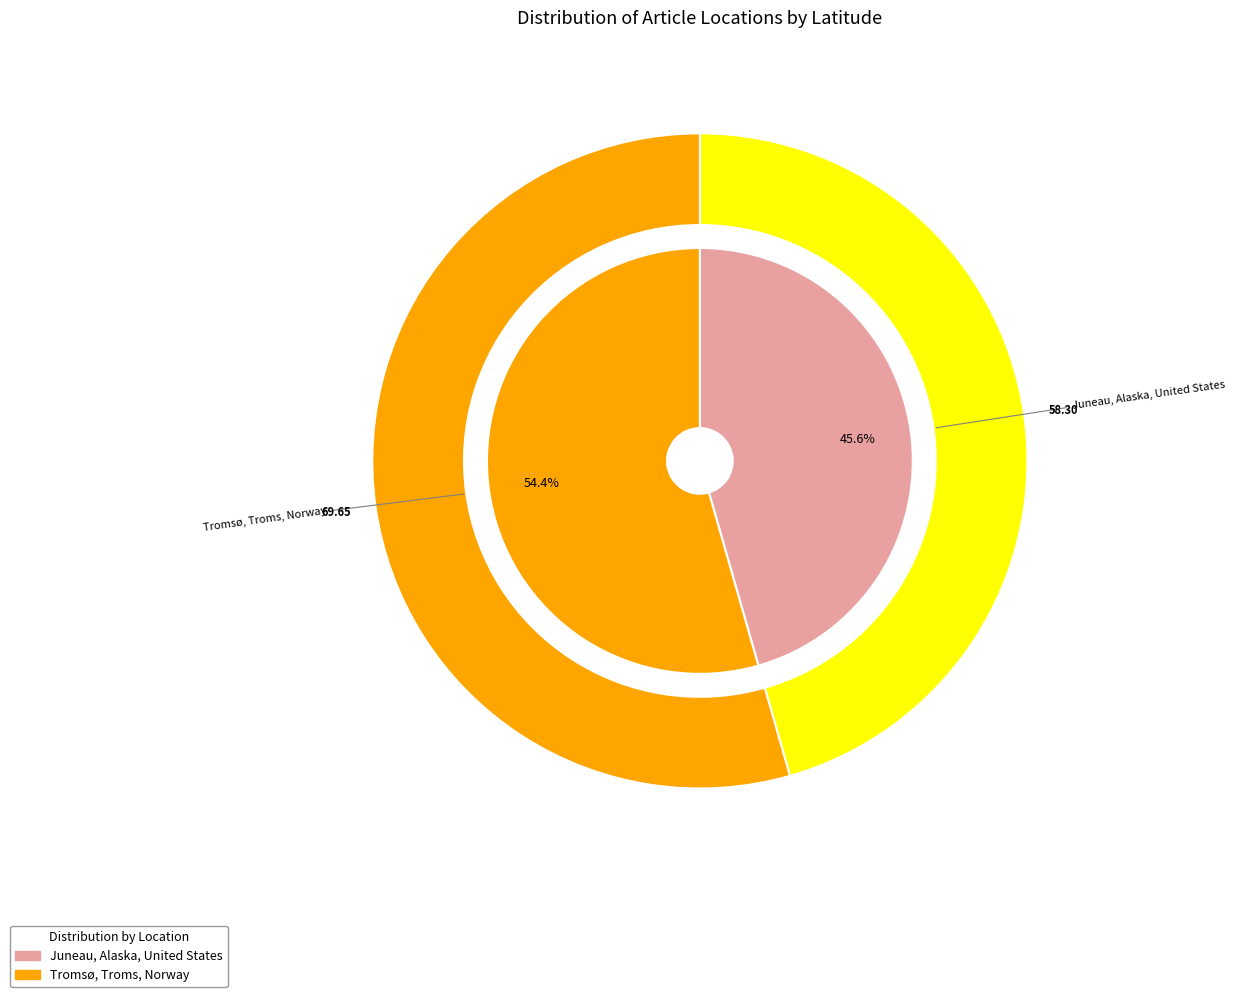

Approximately how many times larger is the value at Juneau, Alaska, United States compared to Tromsø, Troms, Norway?

0.8